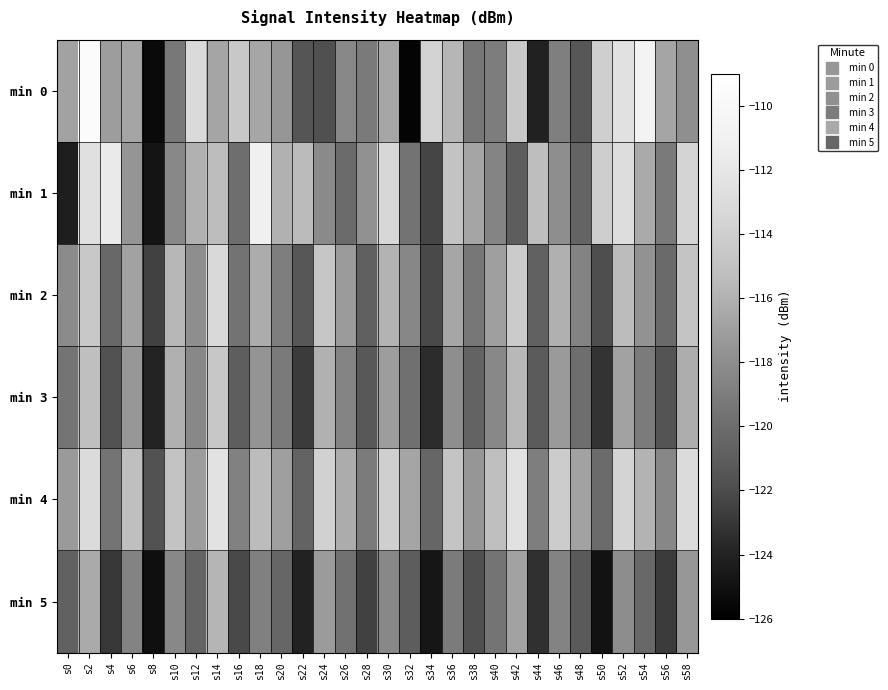

What is the maximum value shown in the chart?

-109.5